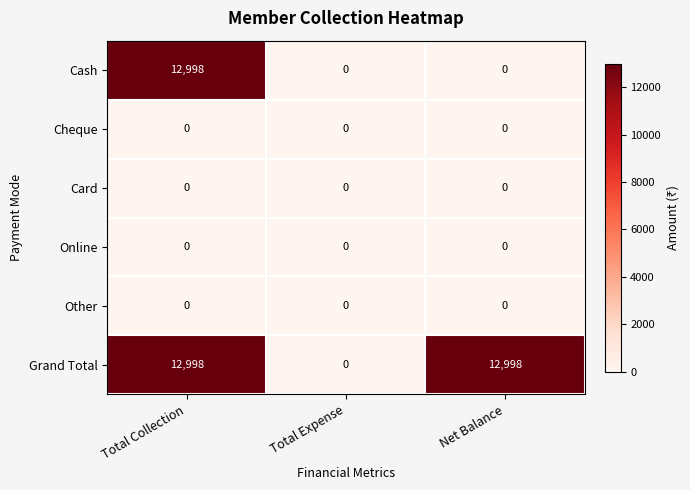

Reading left to right, extract all data points from this chart.

Cash: 12998	0	0
Cheque: 0	0	0
Card: 0	0	0
Online: 0	0	0
Other: 0	0	0
Grand Total: 12998	0	12998